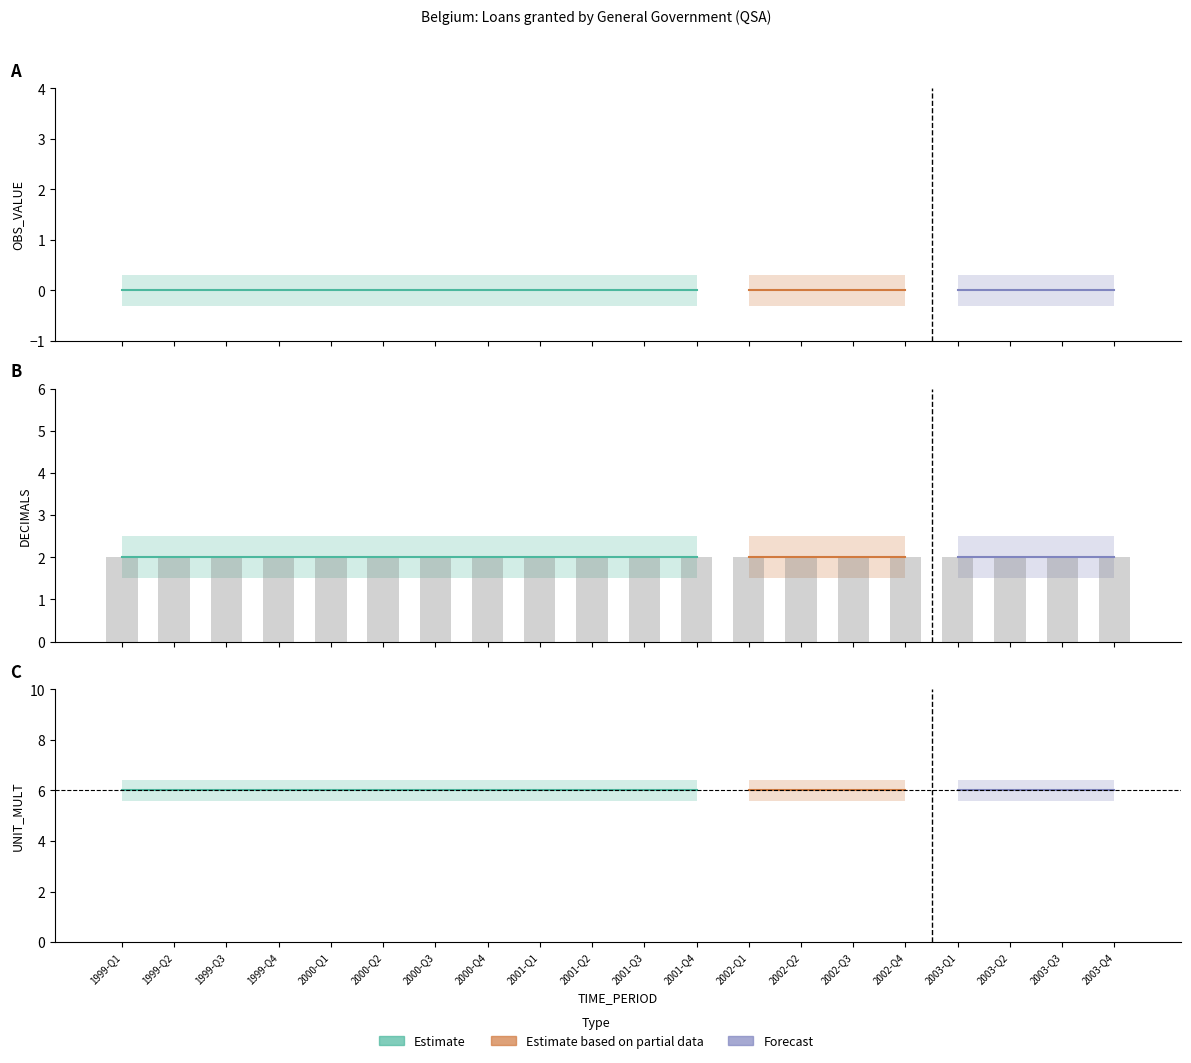

At how many categories does at least one series exceed 3?

20